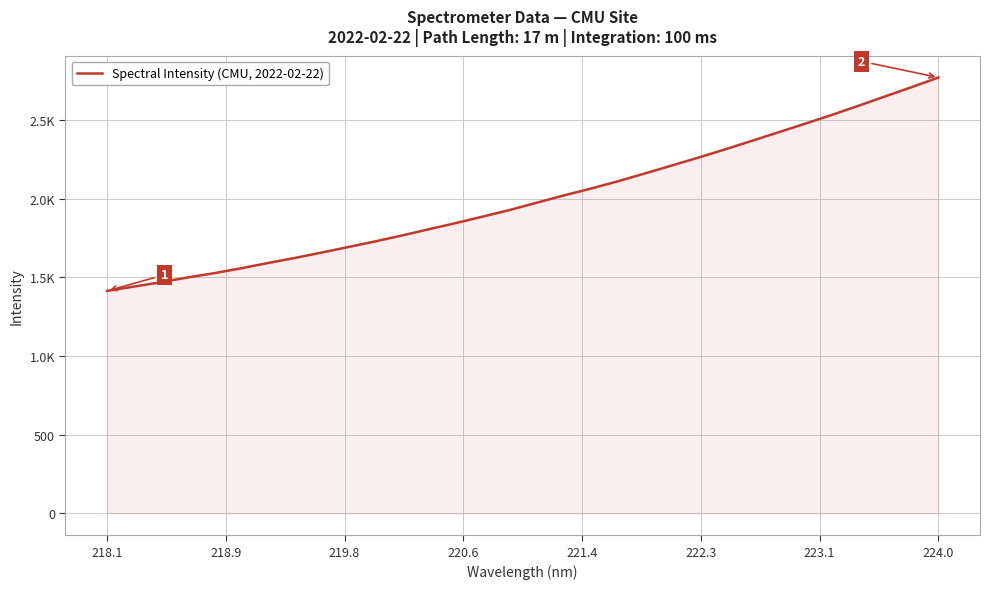

Does the chart have visible grid lines?

Yes